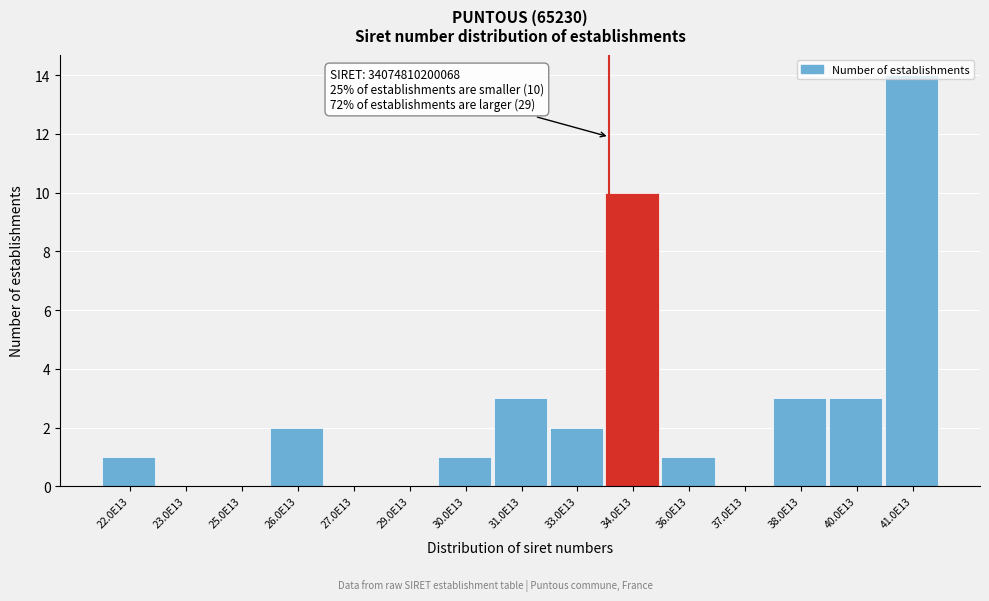

At which label is the value closest to 7?

34.0E13